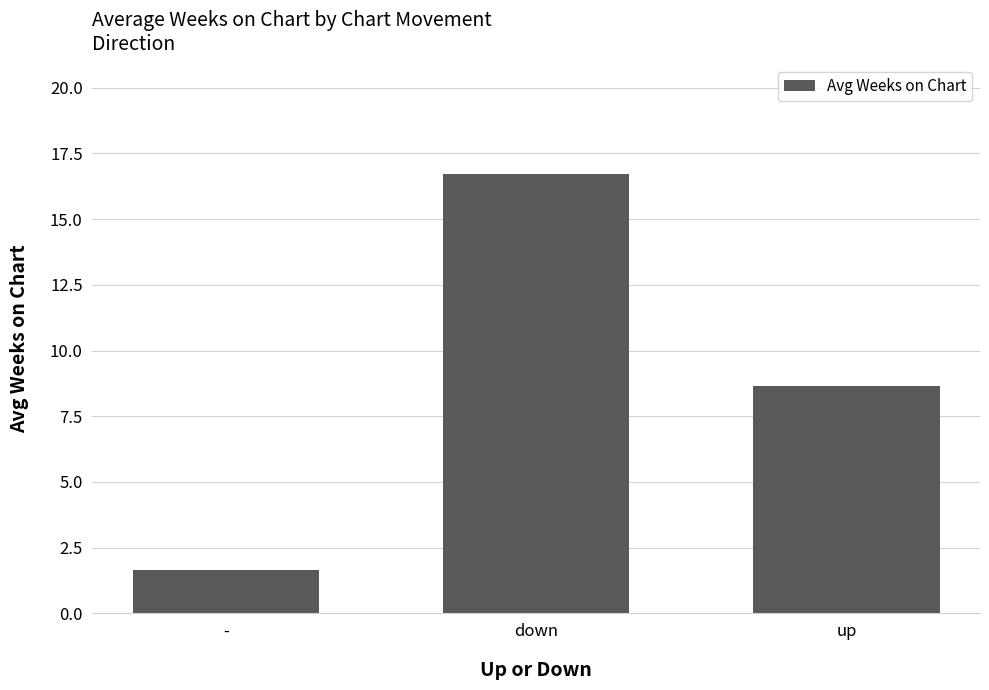

What is the label of the 3rd bar from the right?

-